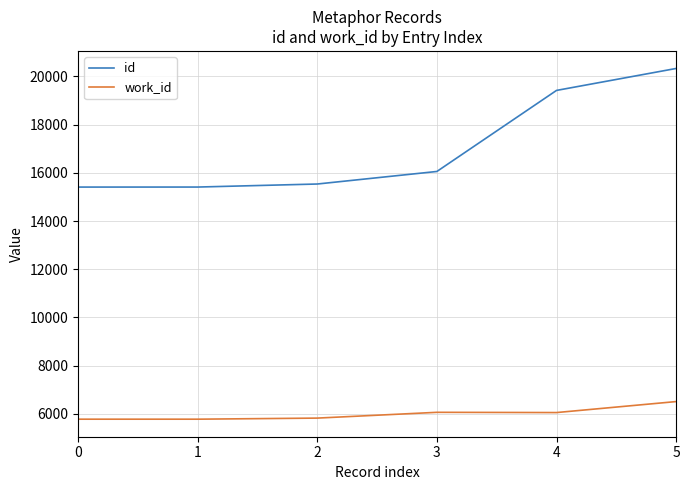

What is the spread (max minus min) of values at 2?

9716